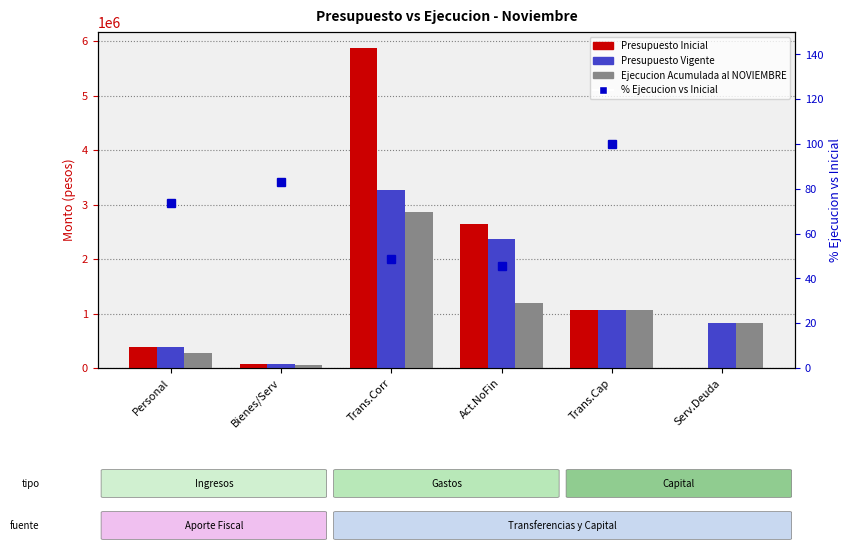

What is the label of the 6th bar from the right?

Personal